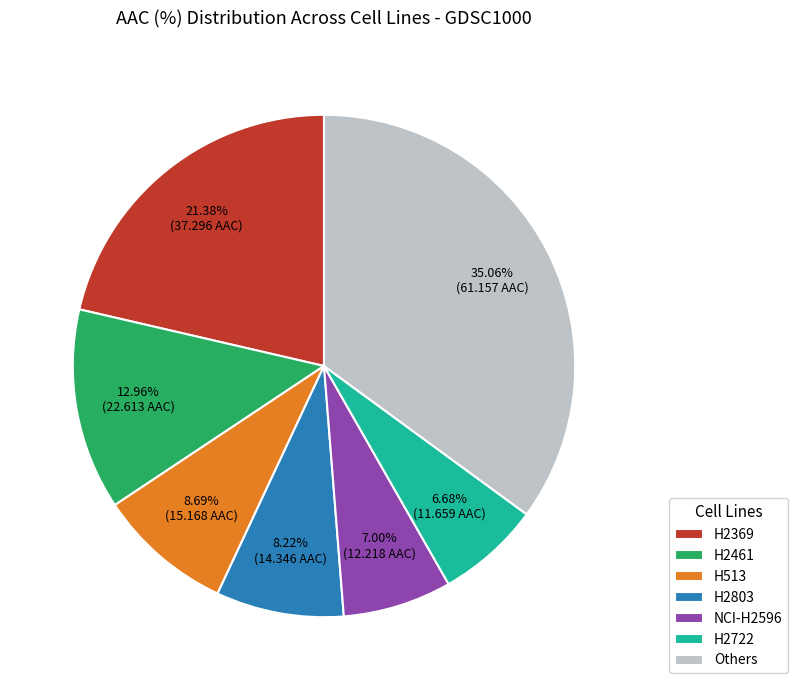

How many slices are in this pie chart?

7